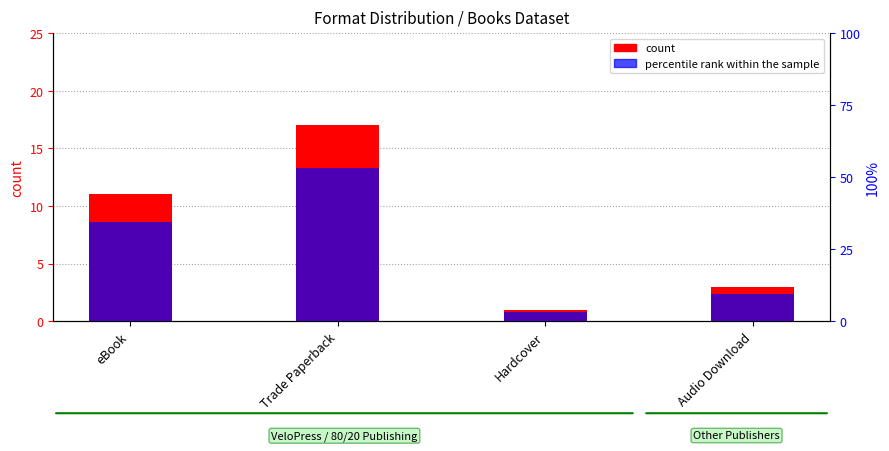

What is the sum of all percentile rank within the sample values?

100.0